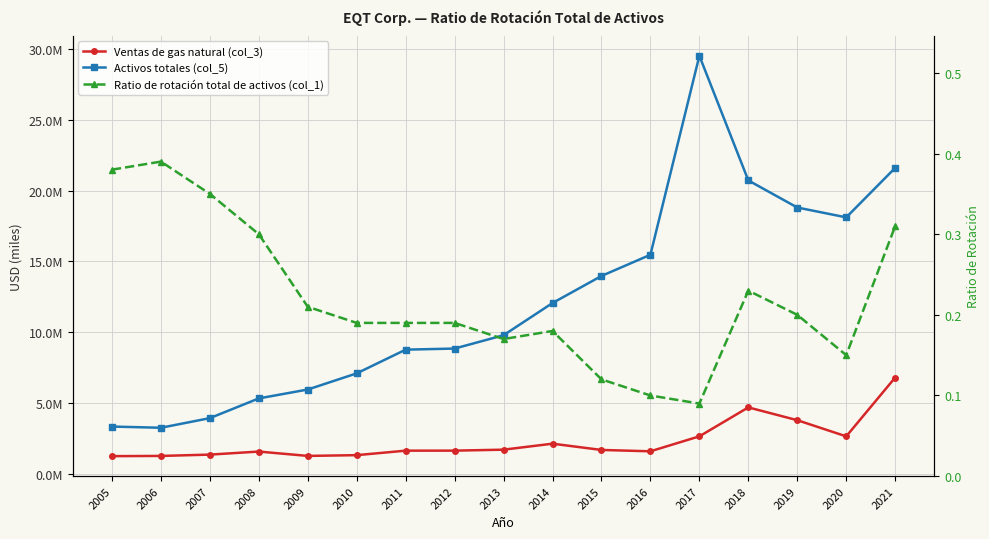

At 2010, list the series in order from smallest to largest.

Ratio de rotación total de activos (col_1), Ventas de gas natural (col_3), Activos totales (col_5)